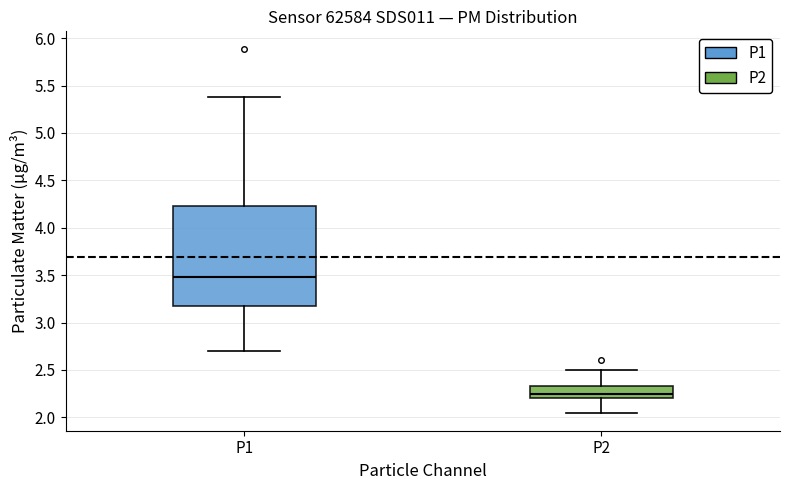

Reading left to right, read every box against the y-axis: the position of its median line, the range the box covers, and the ends of its whiskers. The values are not printed on the chart, so give them approximately, as read against the axis.

P1: median 3.50, box 3.15 to 4.25, whiskers 2.70 to 5.40
P2: median 2.25, box 2.20 to 2.35, whiskers 2.05 to 2.50